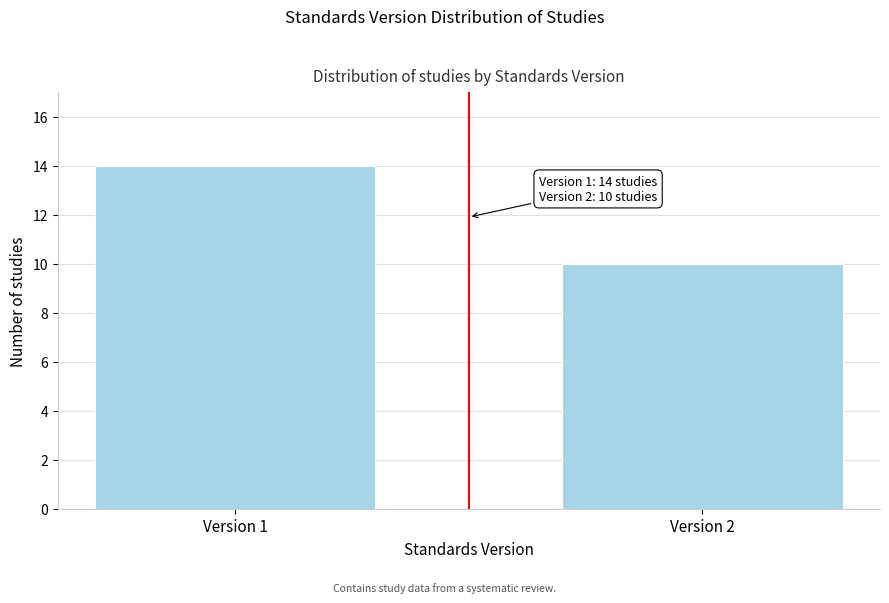

Reading right to left, what are all the values shown in this chart?

10	14